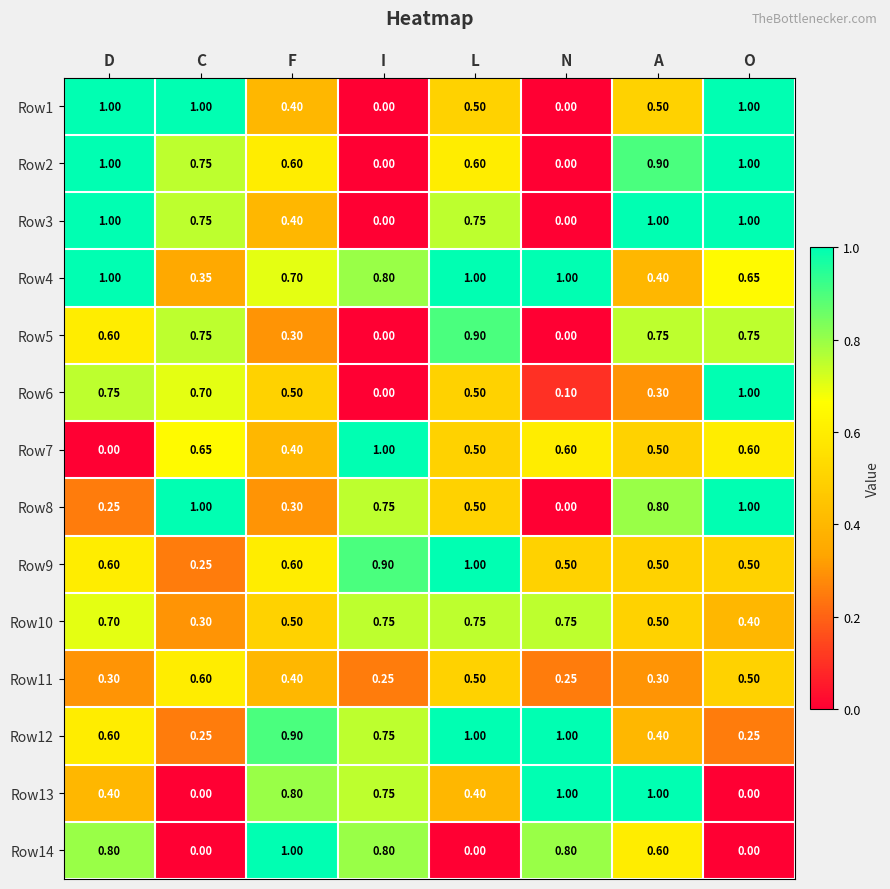

At which label is Row9 closest to 0?

C